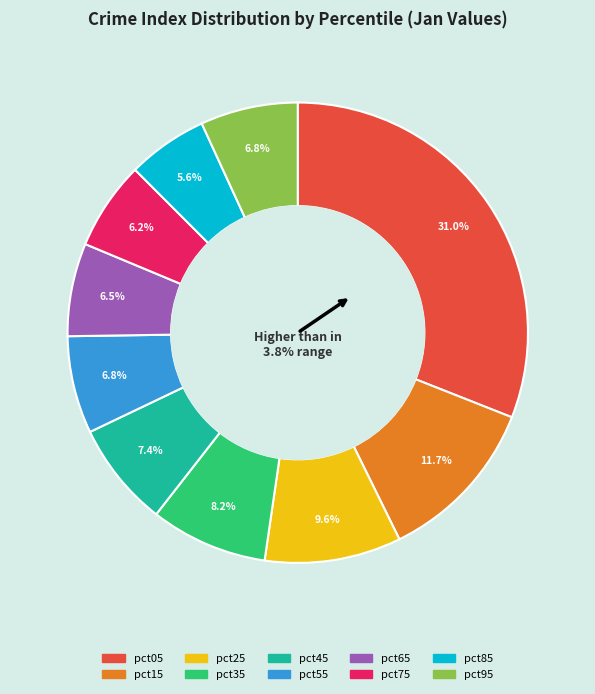

Is it true that pct95 is 13% of the pie?

False